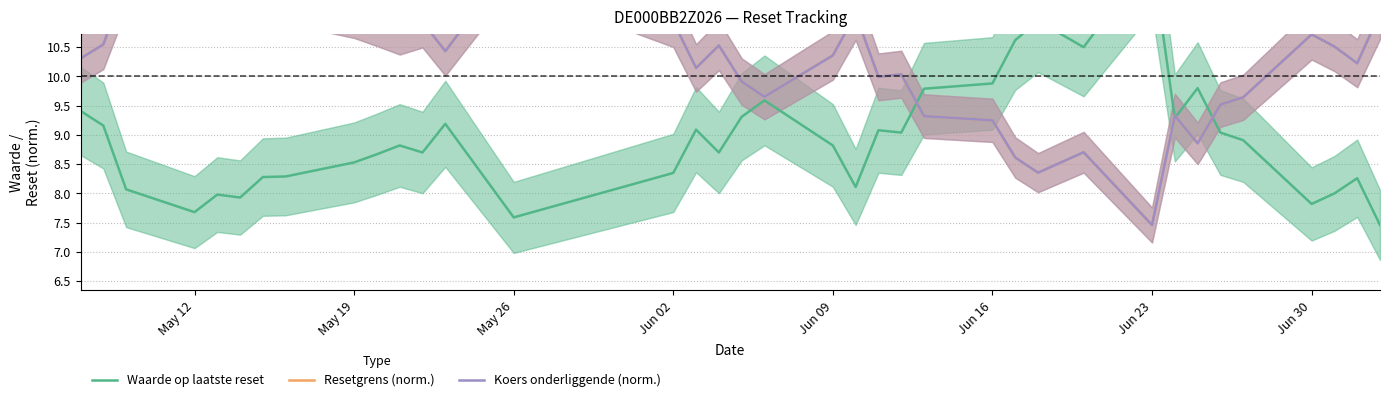

How many interior local peaks does the Waarde op laatste reset series have?

10